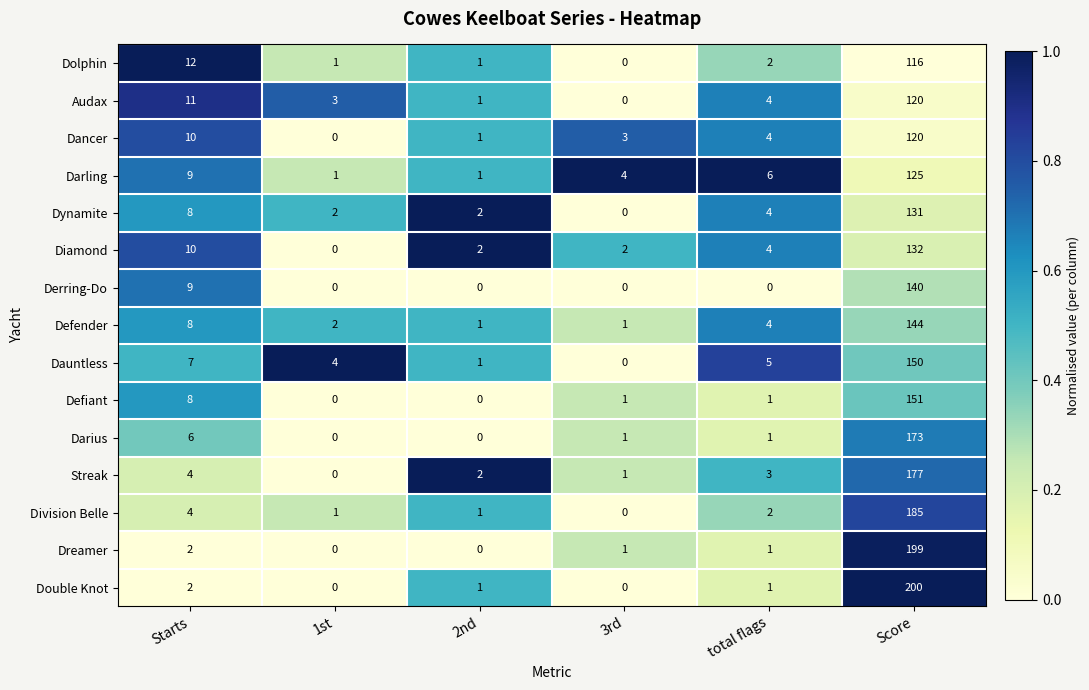

What is the sum of the Division Belle values at 2nd and Score?

186